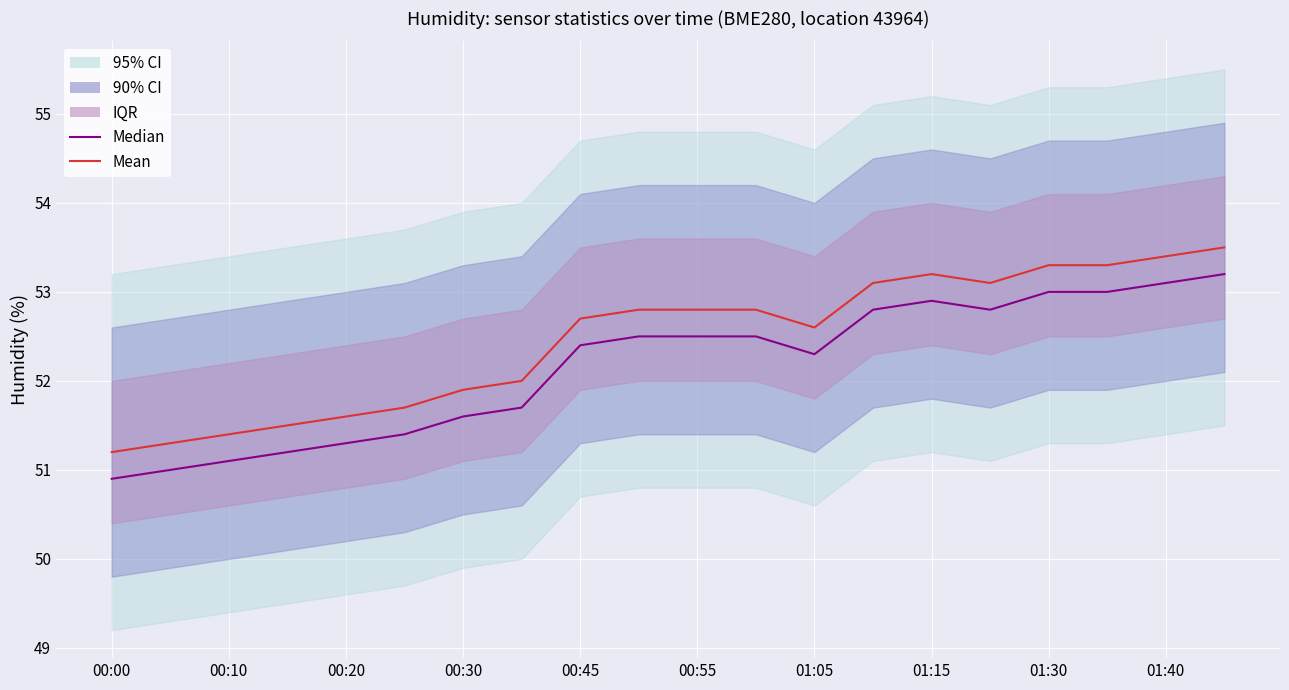

List the series in order of their peak value, lowest first.

Median, Mean